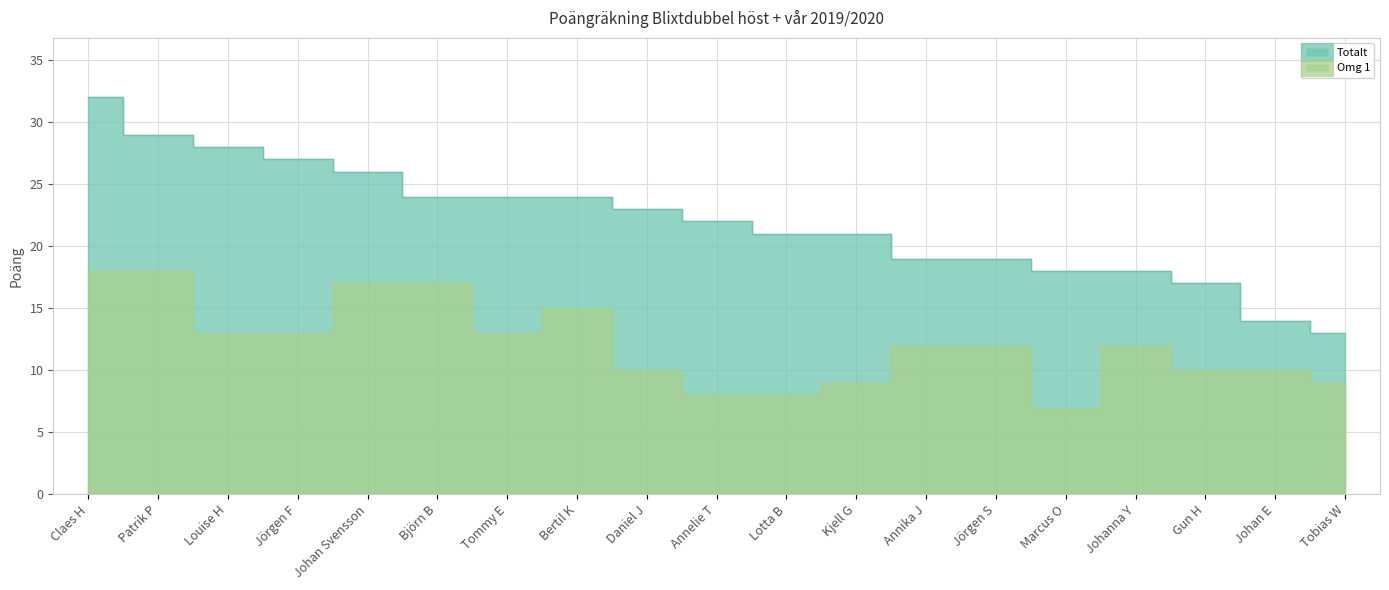

What is the maximum value shown in the chart?

32